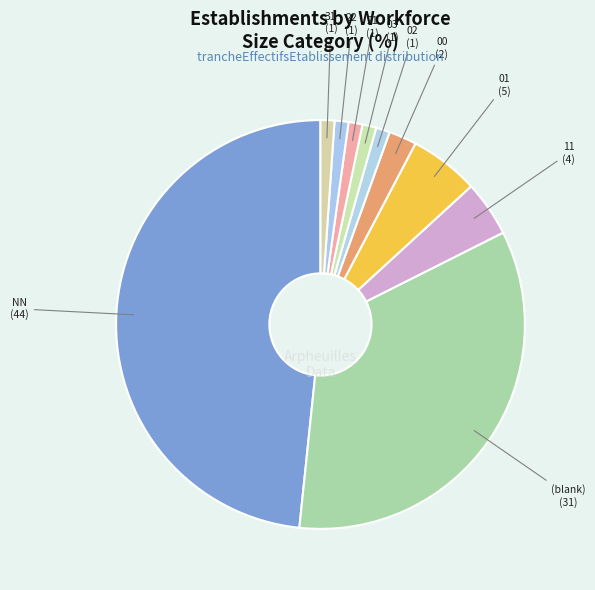

How many slices are in this pie chart?

10